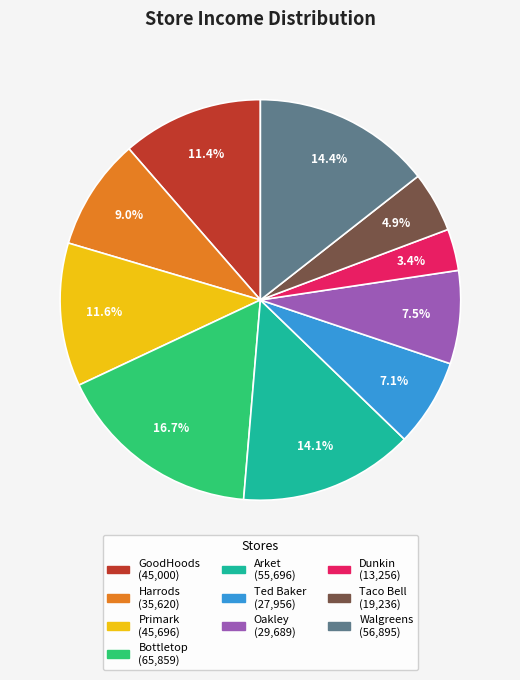

What percentage is NOT represented by Primark?

88.4%